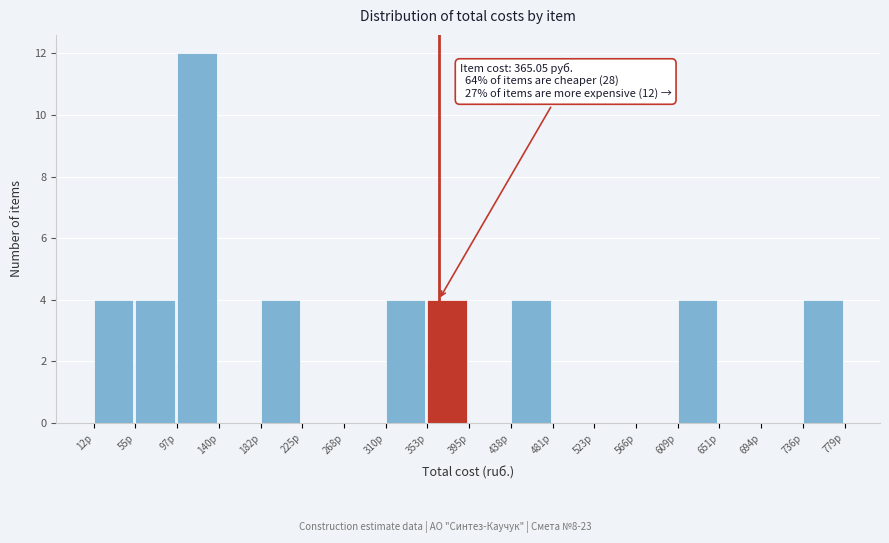

Over which range of the x-axis is the bar tallest?

100 to 140